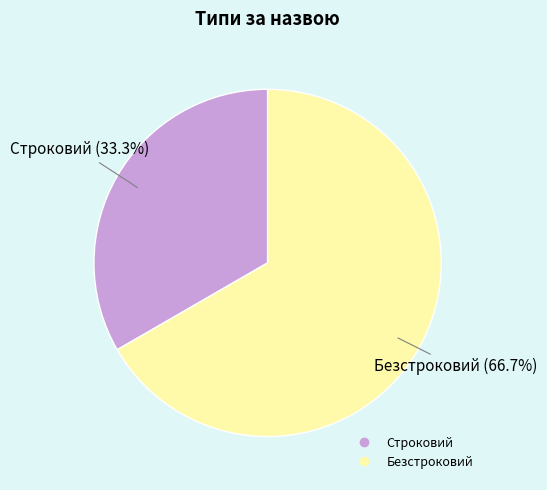

What is the smallest slice in the pie chart?

Строковий